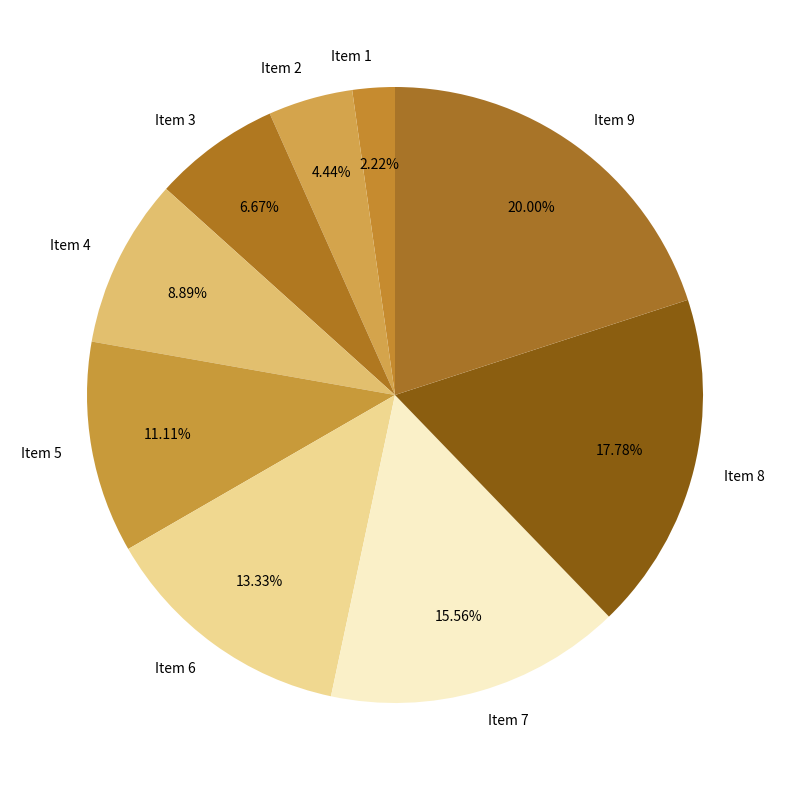

Rank the categories by value from highest to lowest.

Item 9, Item 8, Item 7, Item 6, Item 5, Item 4, Item 3, Item 2, Item 1